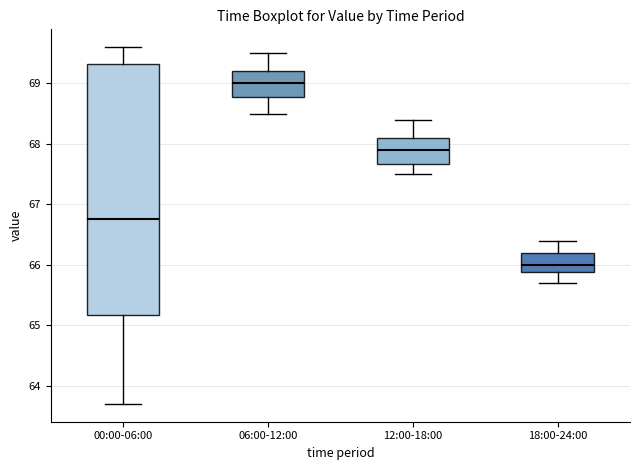

Reading left to right, transcribe this box plot: for each box, give where its median line is, the range the box spans, and where its two whiskers end, as read against the y-axis. The values are not printed on the chart, so give them approximately, as read against the axis.

00:00-06:00: median 66.8, box 65.2 to 69.3, whiskers 63.7 to 69.6
06:00-12:00: median 69.0, box 68.8 to 69.2, whiskers 68.5 to 69.5
12:00-18:00: median 67.9, box 67.7 to 68.1, whiskers 67.5 to 68.4
18:00-24:00: median 66.0, box 65.9 to 66.2, whiskers 65.7 to 66.4